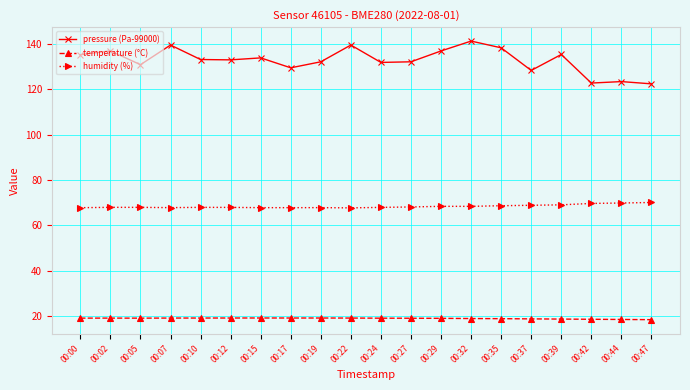

What is the spread (max minus min) of values at 00:39?

116.6